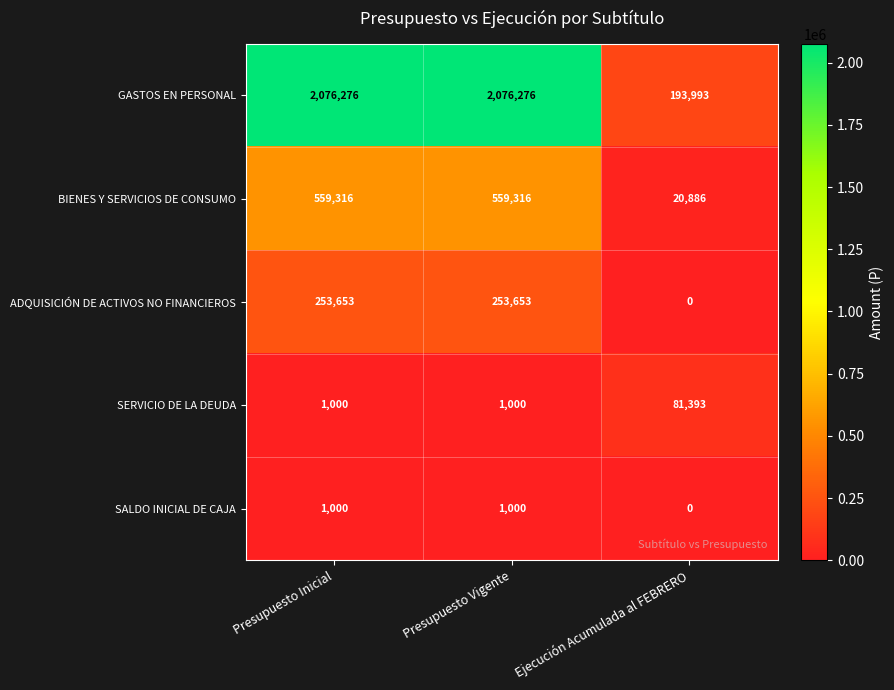

Between Presupuesto Vigente and Ejecución Acumulada al FEBRERO, which series saw the biggest shift?

GASTOS EN PERSONAL